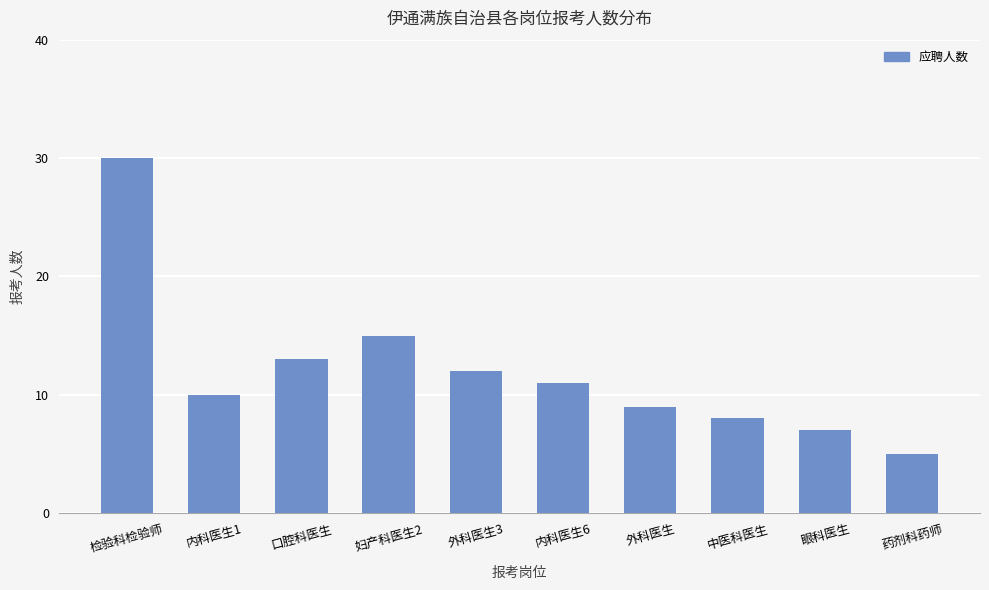

The value at 眼科医生 is 7. True or false?

True